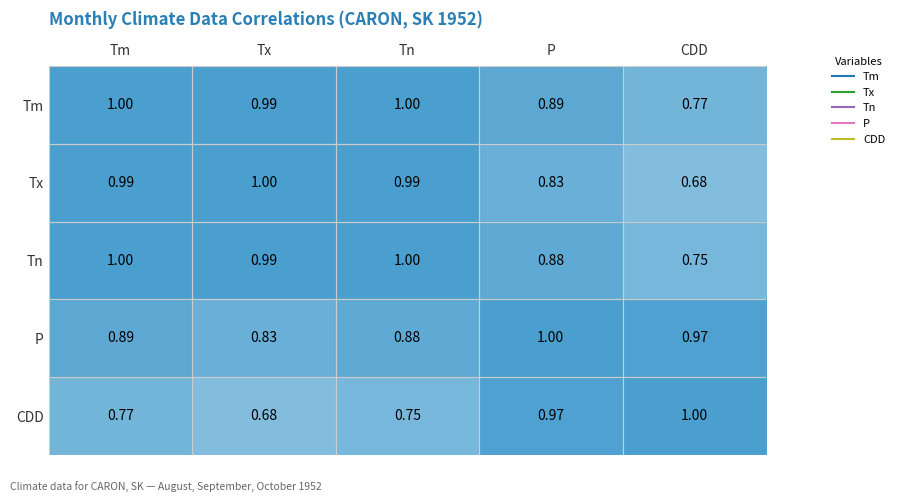

At which category is the sum across all series the highest?

Tm